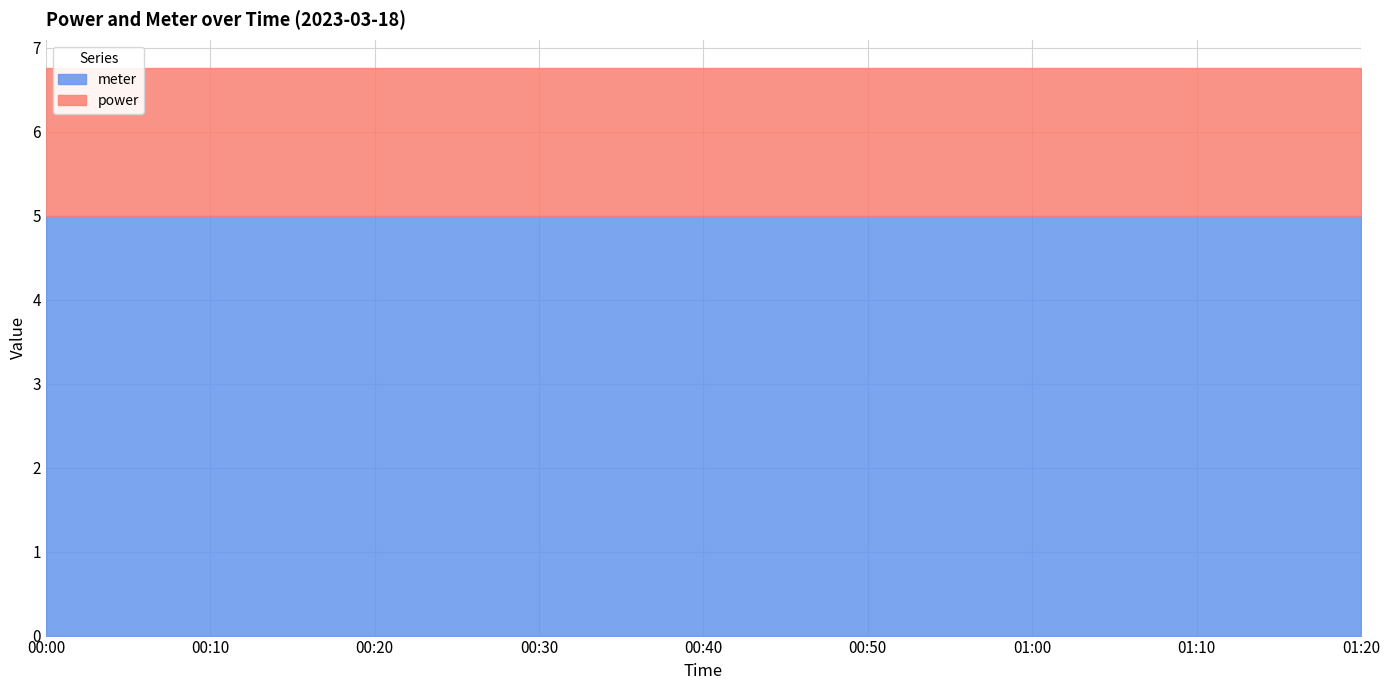

True or false: meter has more than 1 interior local peaks.

False